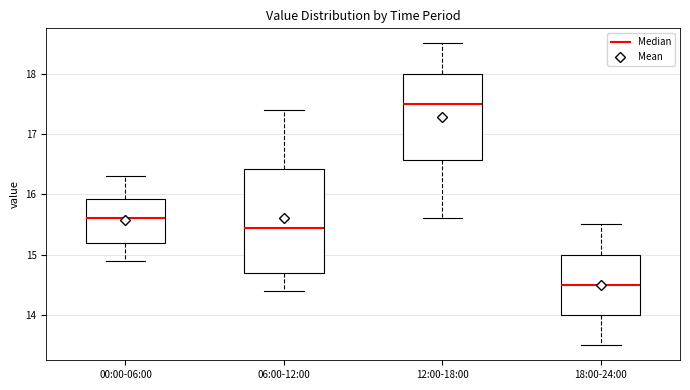

Comparing the boxes themselves (not the whiskers), which one is the tallest?

06:00-12:00